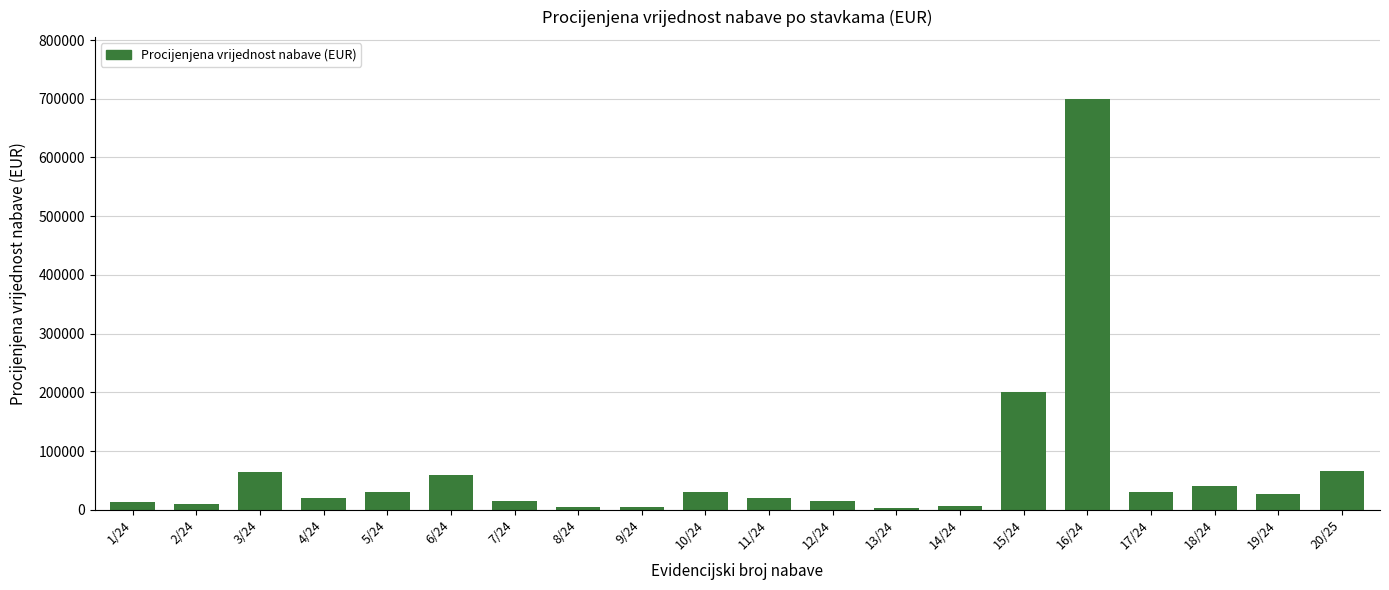

Is it true that the value at 14/24 is 6000?

True